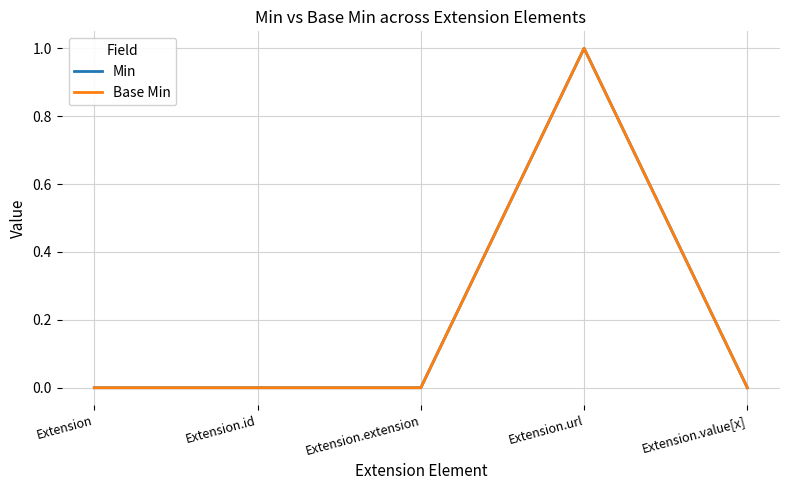

Reading left to right, list all the values displayed in this chart.

Min: Extension=0	Extension.id=0	Extension.extension=0	Extension.url=1	Extension.value[x]=0
Base Min: Extension=0	Extension.id=0	Extension.extension=0	Extension.url=1	Extension.value[x]=0